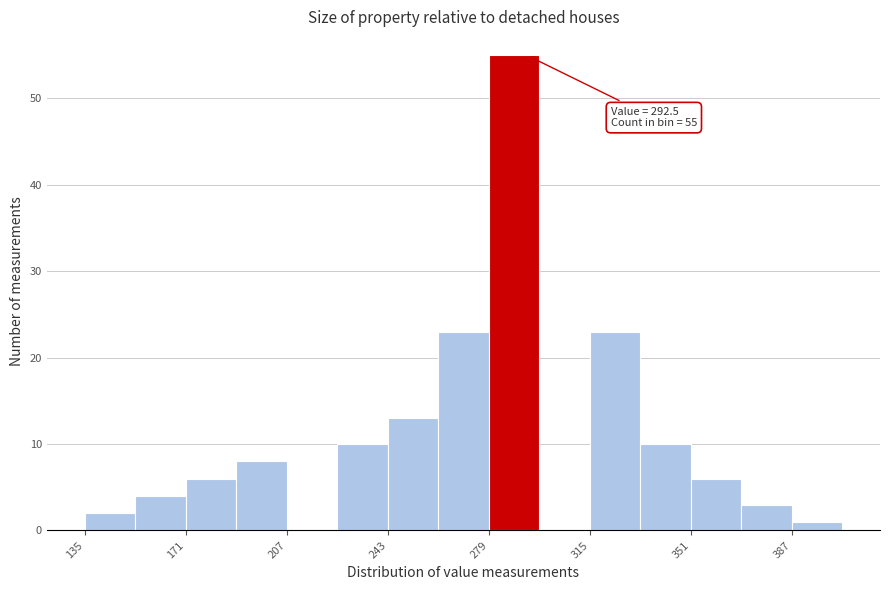

Read against the x-axis, roughly where is the centre of the tallest bar?

290